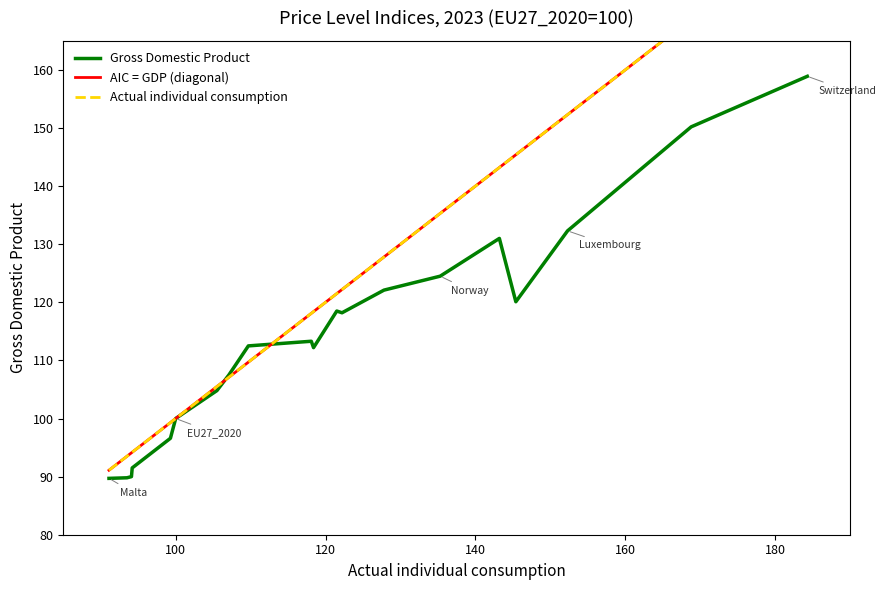

What is the minimum value for Gross Domestic Product?

89.7